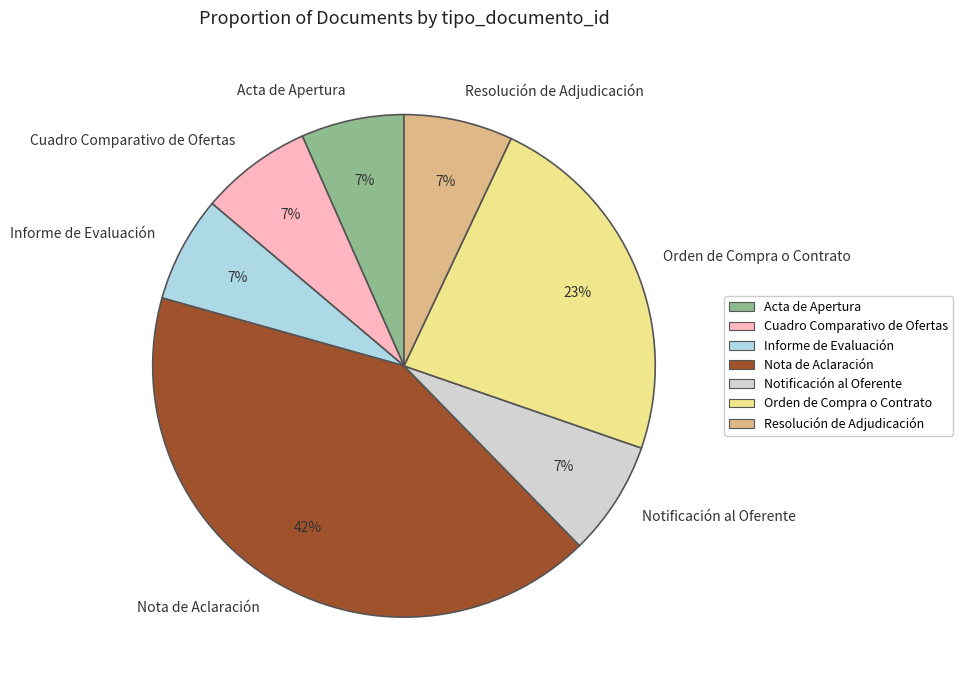

Is it true that Informe de Evaluación is 7% of the pie?

True